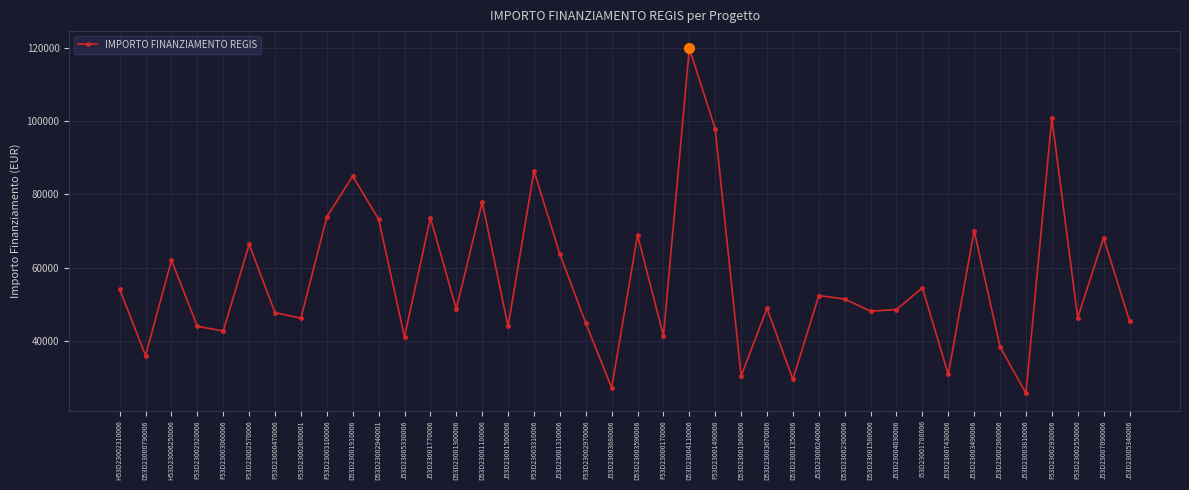

How many categories are shown in the chart?

40